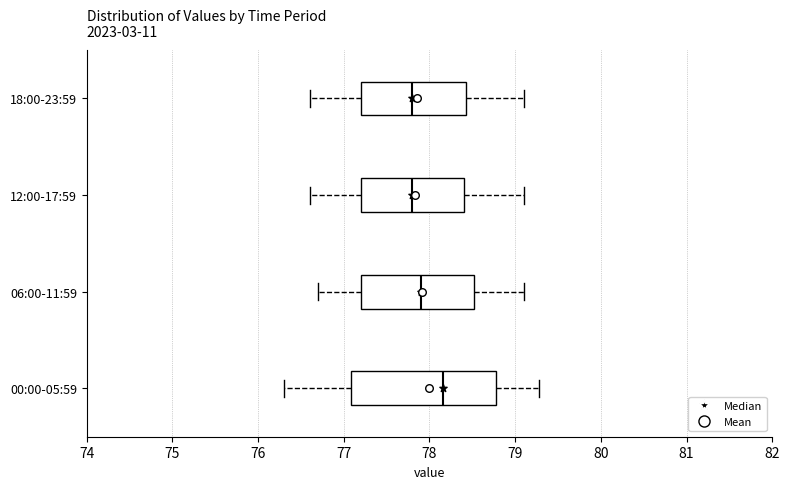

Reading bottom to top, read every box against the x-axis: the position of its median line, the range the box covers, and the ends of its whiskers. The values are not printed on the chart, so give them approximately, as read against the axis.

00:00-05:59: median 78.2, box 77.1 to 78.8, whiskers 76.3 to 79.3
06:00-11:59: median 77.9, box 77.2 to 78.5, whiskers 76.7 to 79.1
12:00-17:59: median 77.8, box 77.2 to 78.4, whiskers 76.6 to 79.1
18:00-23:59: median 77.8, box 77.2 to 78.4, whiskers 76.6 to 79.1